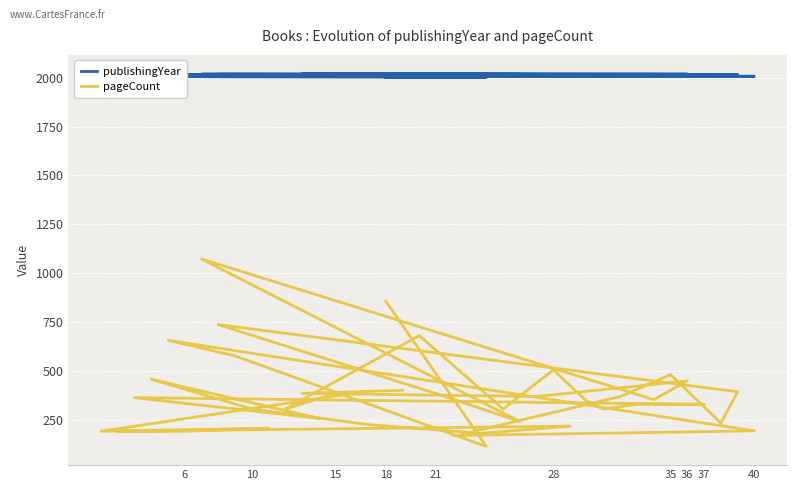

Which series has the largest range (max minus min)?

pageCount